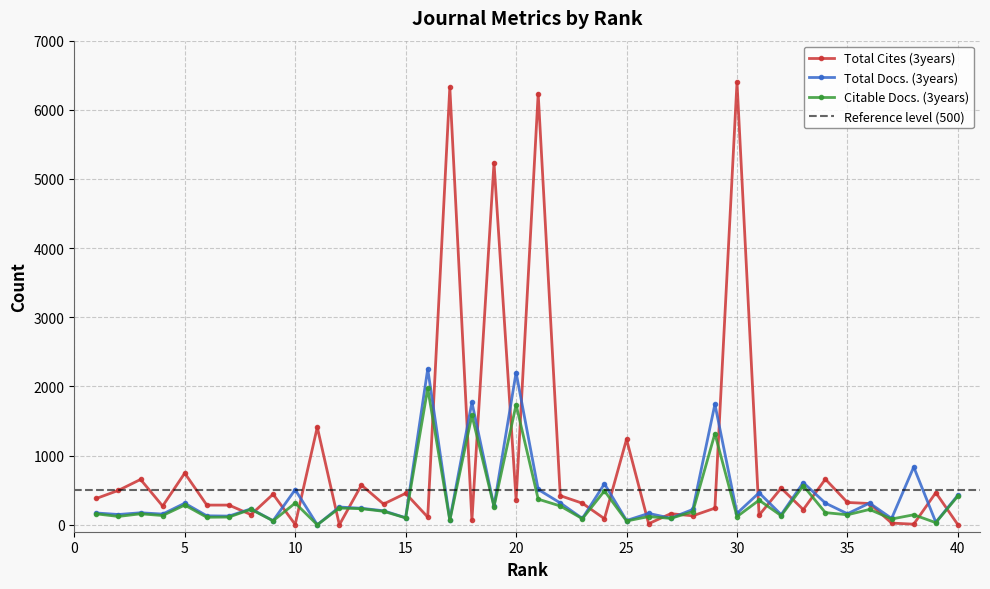

Between 15 and 32, which series saw the biggest shift?

Total Cites (3years)